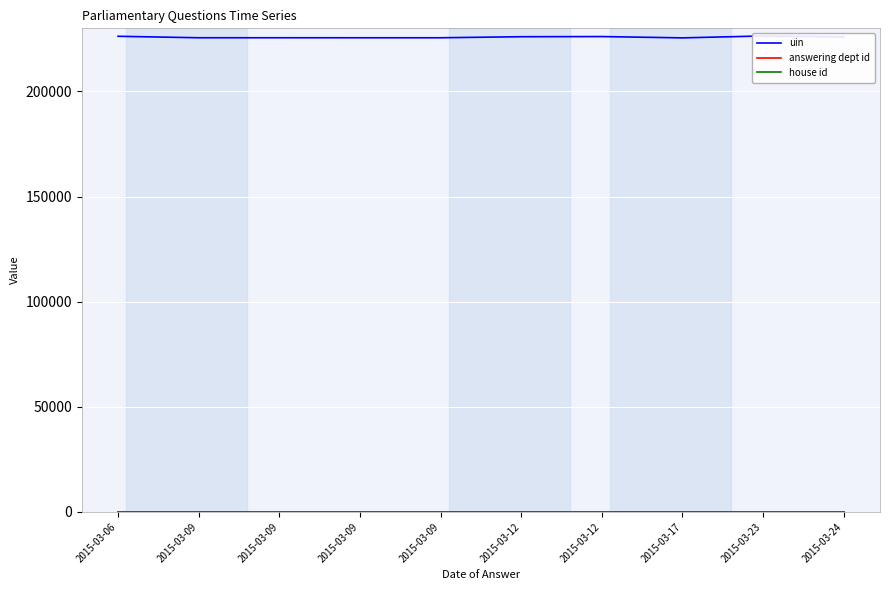

At 2015-03-24, list the series in order from largest to smallest.

uin, answering dept id, house id